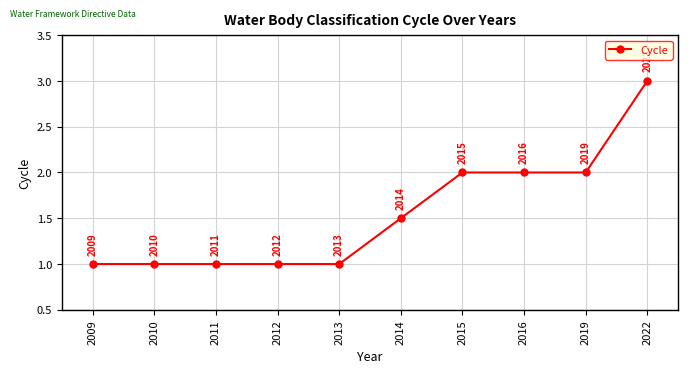

True or false: the data shows 0.6 at 2009.

False